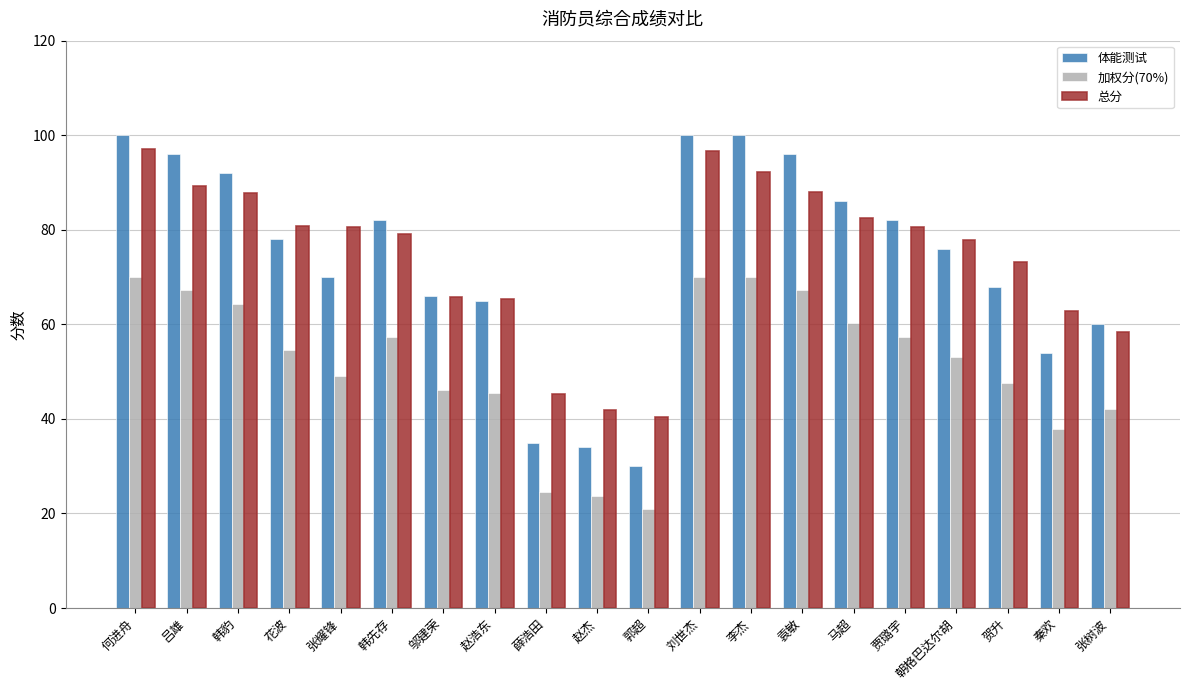

Which series has the largest range (max minus min)?

体能测试